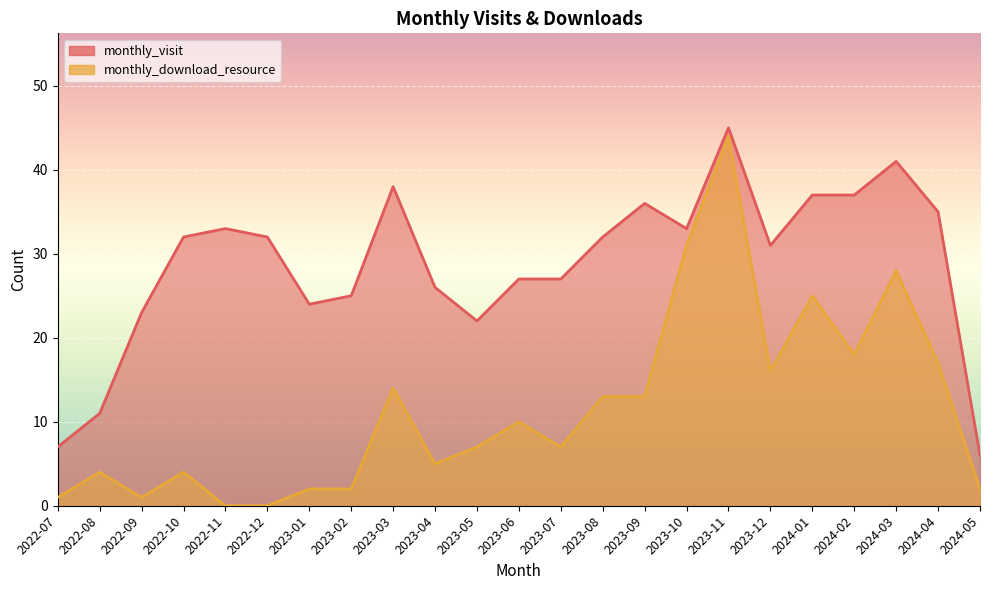

Reading left to right, what are all the values shown in this chart?

monthly_visit: 7	11	23	32	33	32	24	25	38	26	22	27	27	32	36	33	45	31	37	37	41	35	6
monthly_download_resource: 1	4	1	4	0	0	2	2	14	5	7	10	7	13	13	31	44	16	25	18	28	17	2